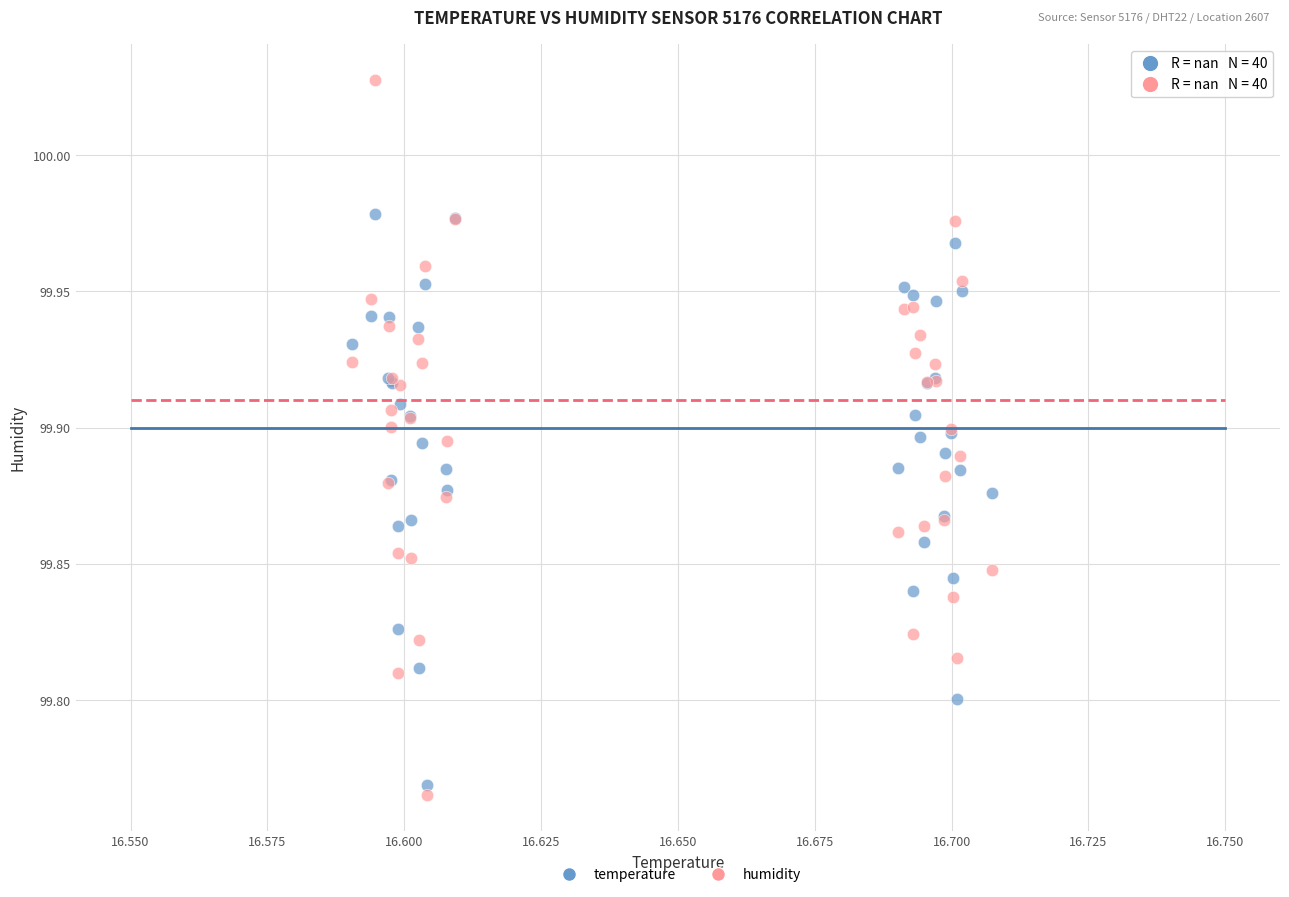

Which series reaches the maximum Y coordinate?

humidity